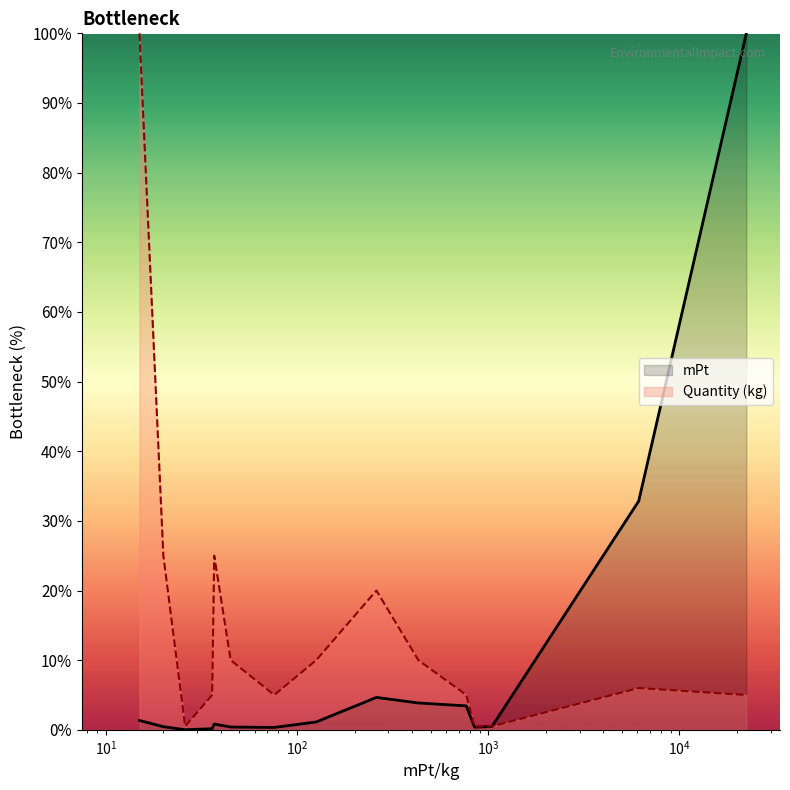

How many values in the mPt series are below 1?

8